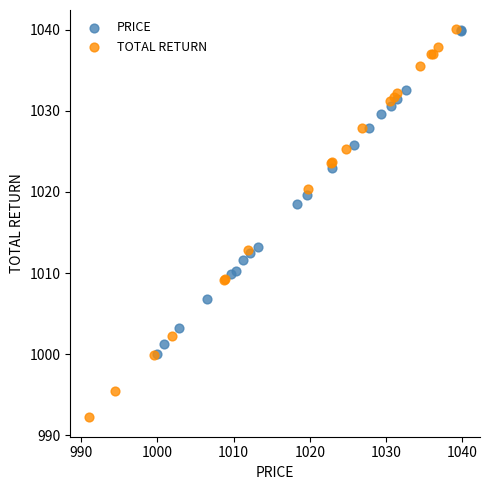

Which series has the widest spread of Y values?

TOTAL RETURN